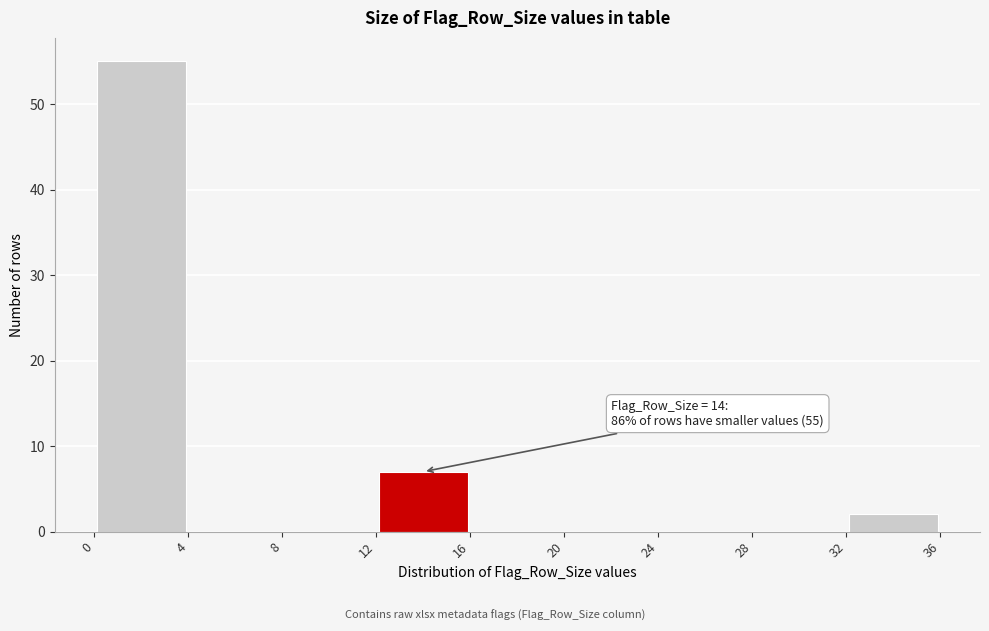

Which range on the x-axis has the tallest bar?

0 to 4